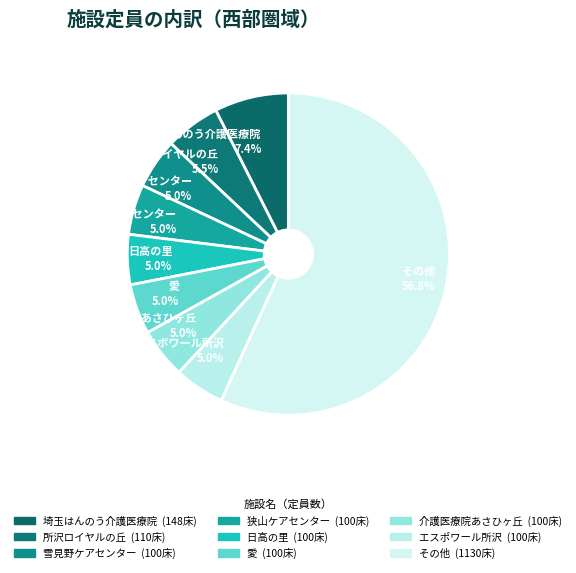

Is there a majority slice in this chart?

Yes